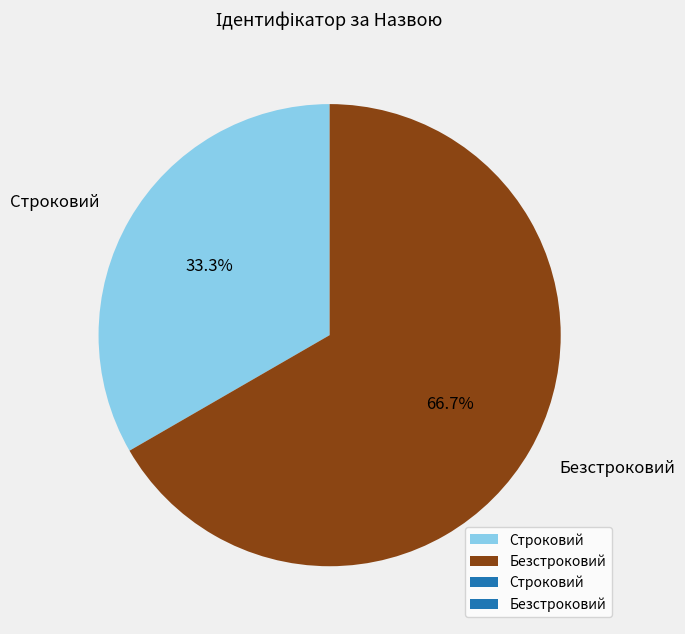

To the nearest percent, what portion does Безстроковий represent?

67%